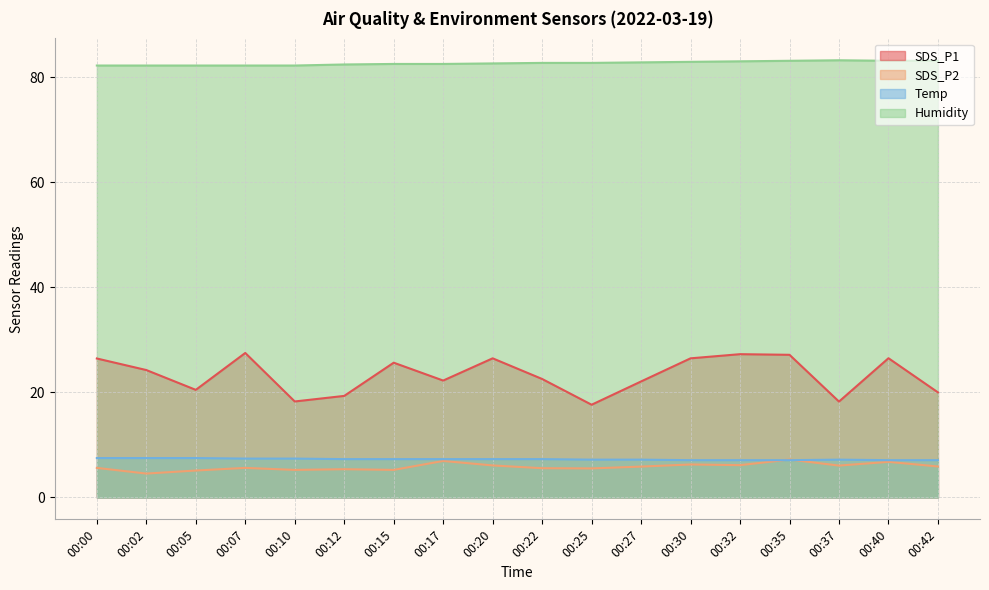

Where does the SDS_P1 series first go above 24?

00:00